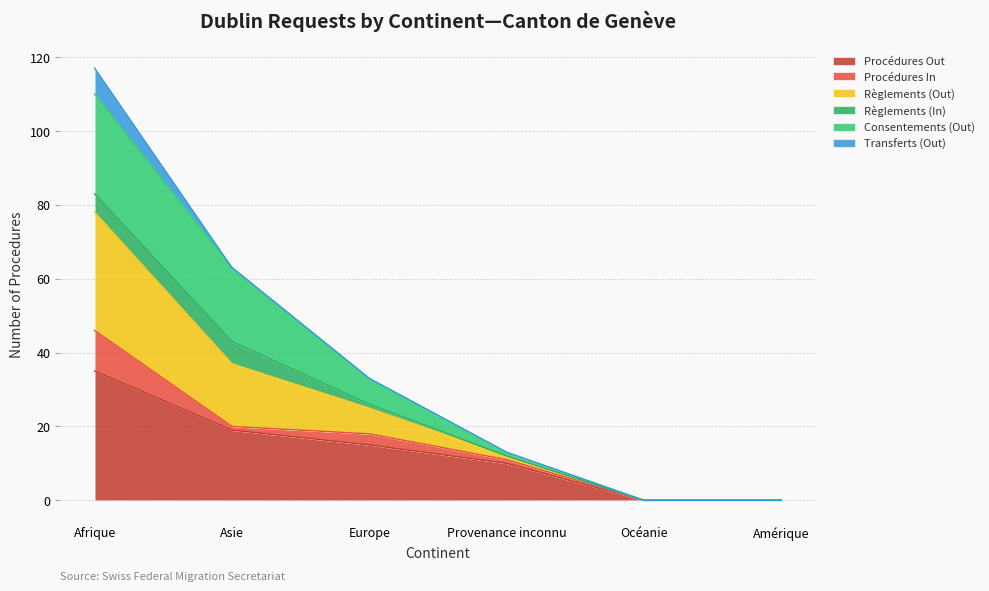

At which category is the sum across all series the highest?

Afrique